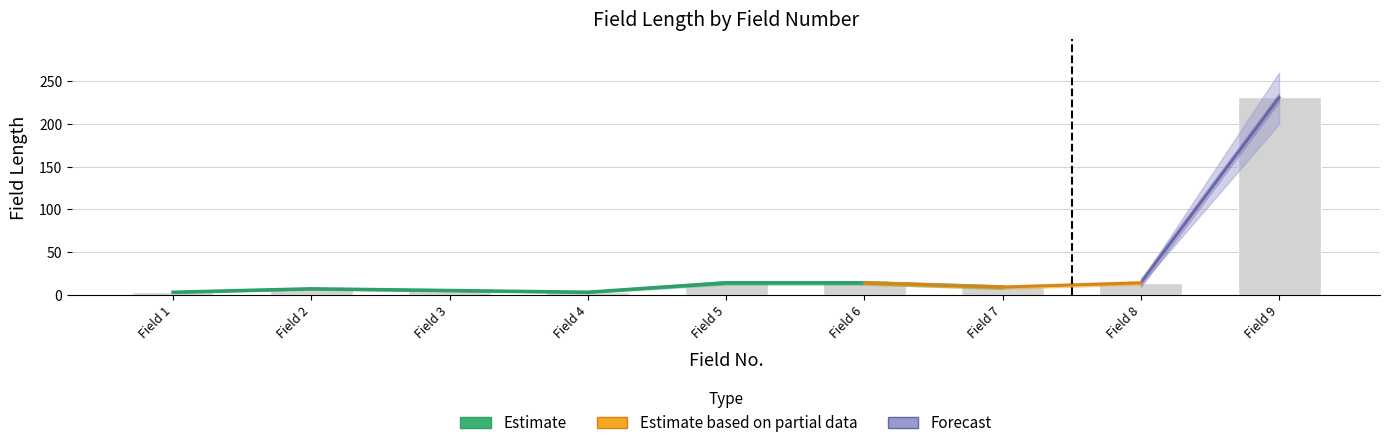

What is the difference between the values at Field 2 and Field 1?

4